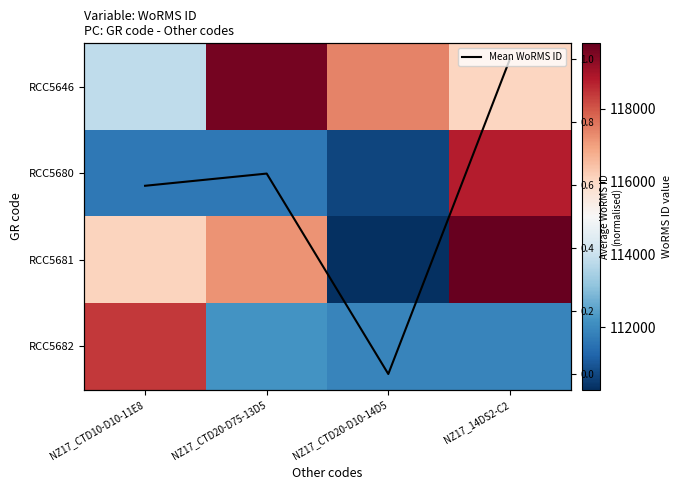

The value of RCC5682 at NZ17_14DS2-C2 is 172534.4. True or false?

False